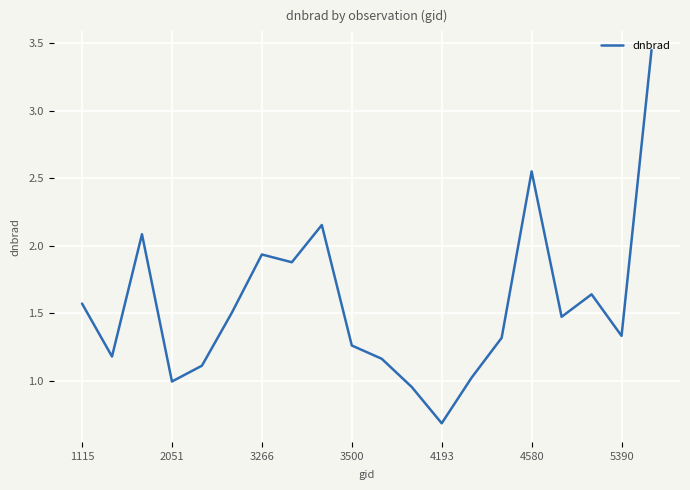

What is the difference between the maximum and minimum values?

2.8